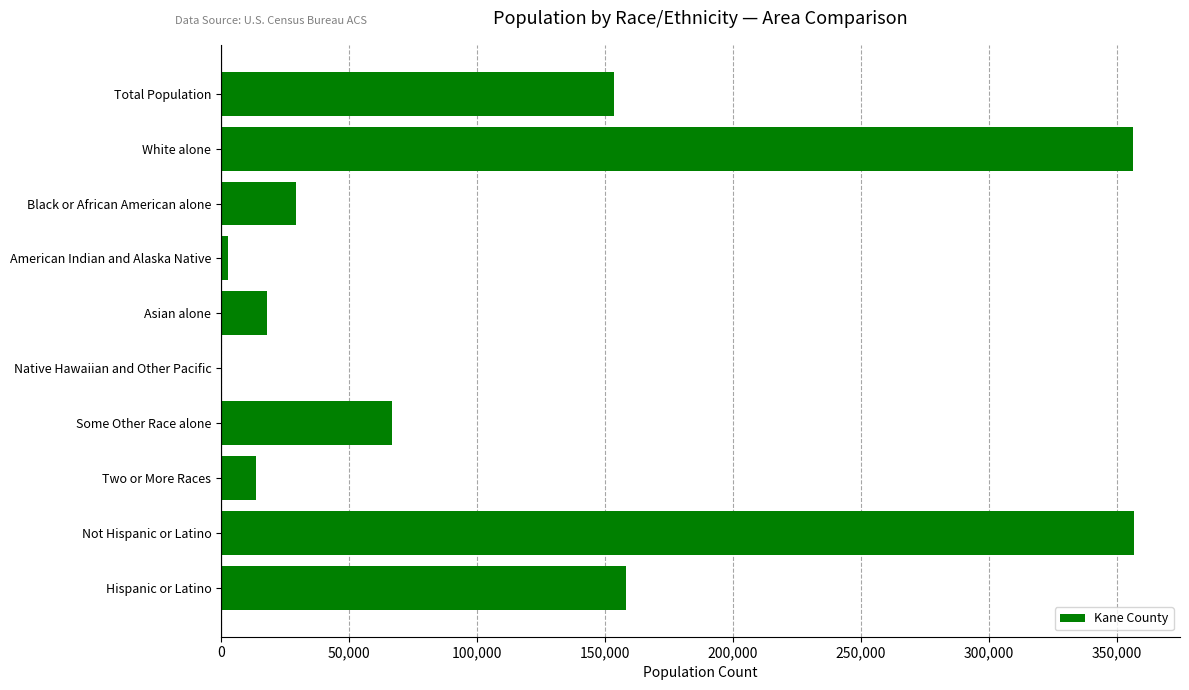

What is the average value?

115589